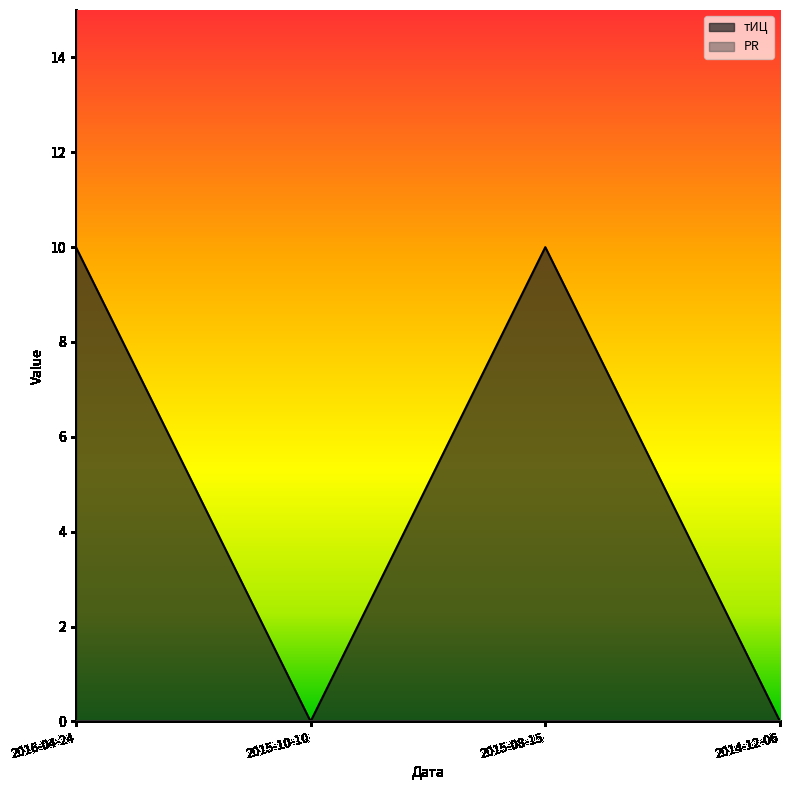

Reading left to right, list all the values displayed in this chart.

10	0	10	0